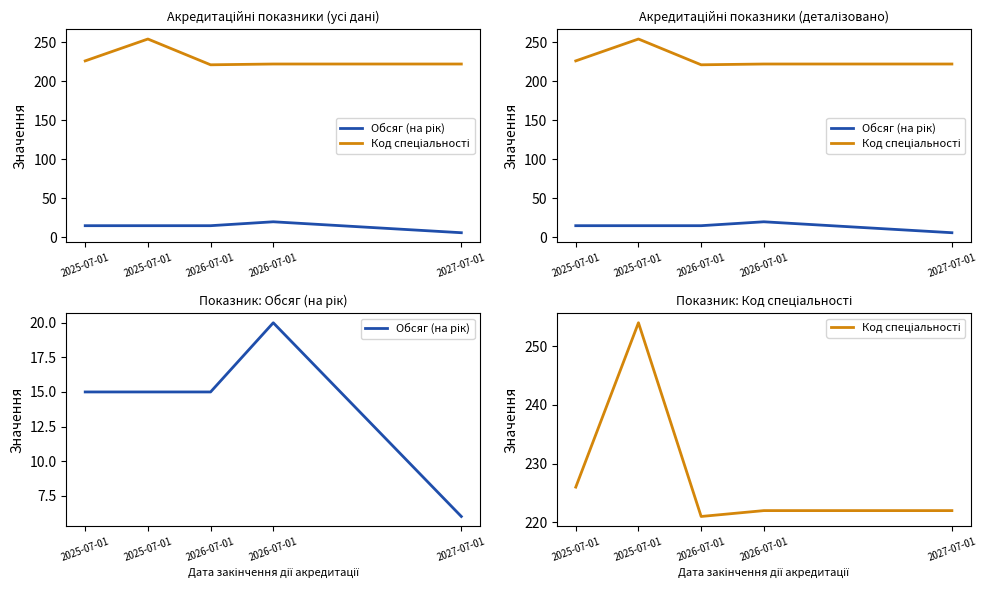

At which label does Обсяг (на рік) reach its minimum?

2027-07-01